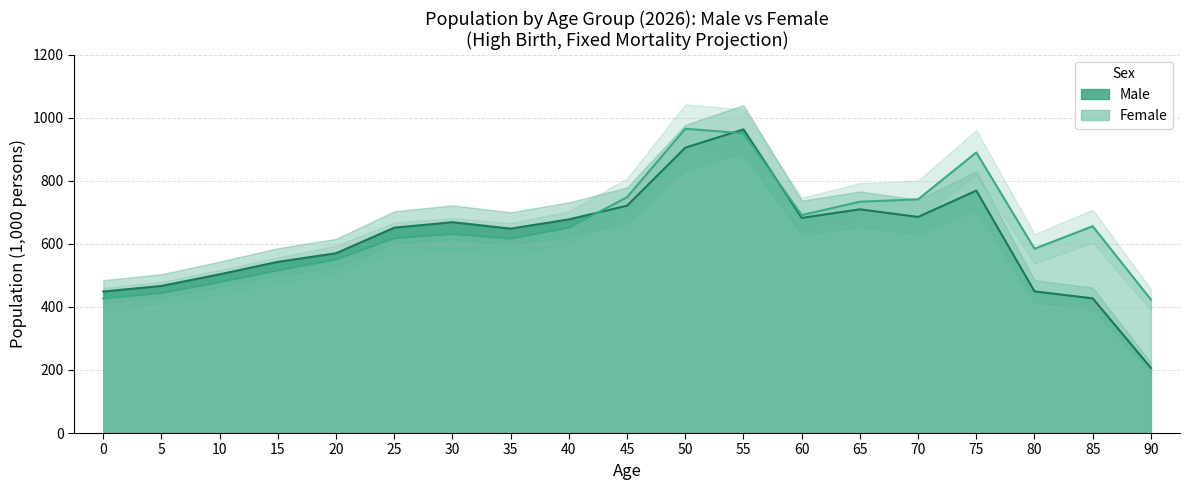

At which category does the chart reach its peak across all series?

50